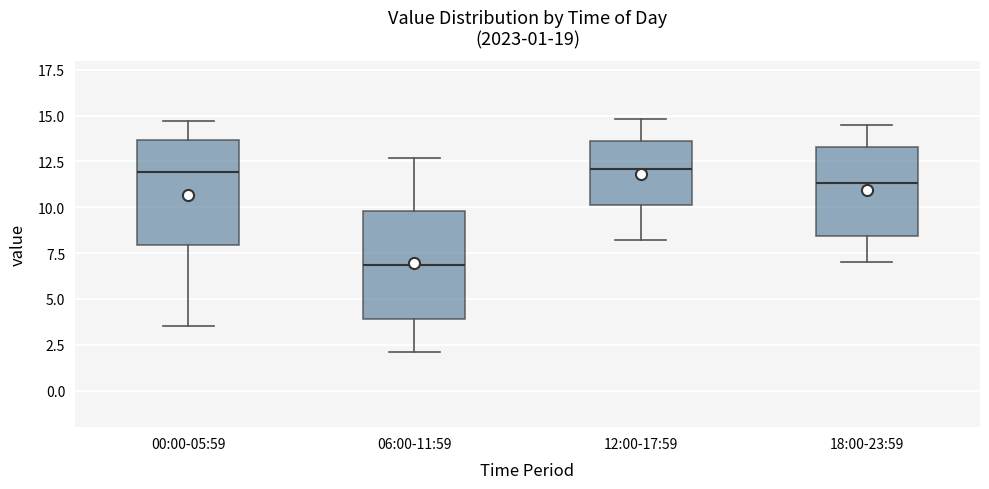

Where does the median line of the box for 18:00-23:59 sit on the y-axis? The values are not printed on the chart, so give them approximately, as read against the axis.

11.5